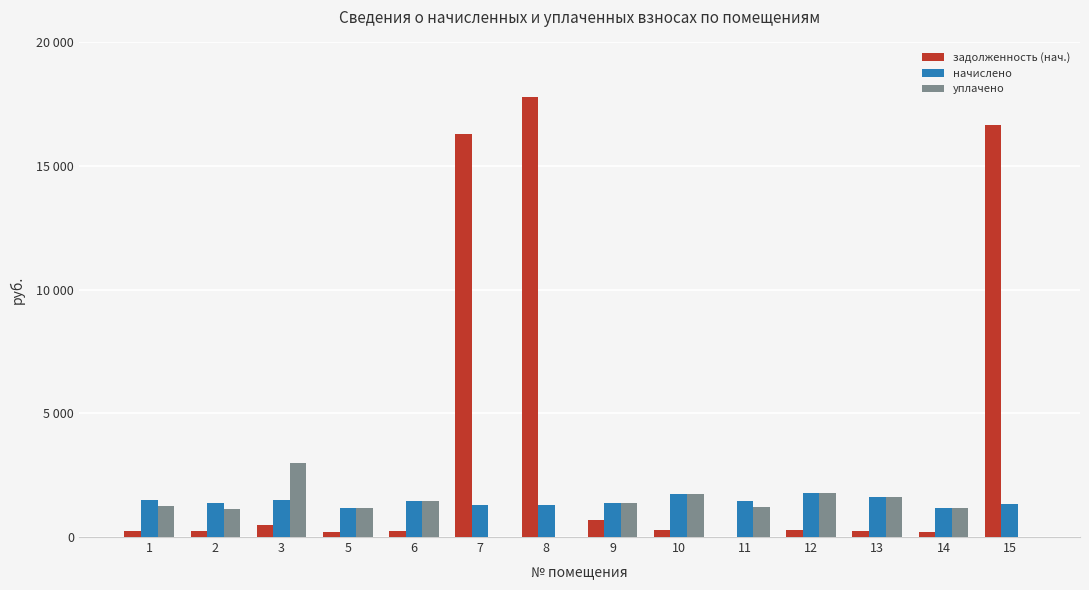

Reading right to left, list all the values displayed in this chart.

задолженность (нач.): 15=16674.0	14=195.0	13=259.7	12=296.3	11=0.2	10=287.3	9=694.0	8=17810.4	7=16288.0	6=240.0	5=197.7	3=498.2	2=230.6	1=252.3
начислено: 15=1329.2	14=1170.2	13=1621.8	12=1777.6	11=1472.3	10=1723.6	9=1386.5	8=1300.6	7=1291.1	6=1443.7	5=1186.1	3=1491.4	2=1383.3	1=1513.7
уплачено: 15=0.0	14=1170.2	13=1626.0	12=1777.6	11=1226.7	10=1723.6	9=1386.5	8=0.0	7=0.0	6=1442.9	5=1186.1	3=2984.7	2=1152.8	1=1261.4